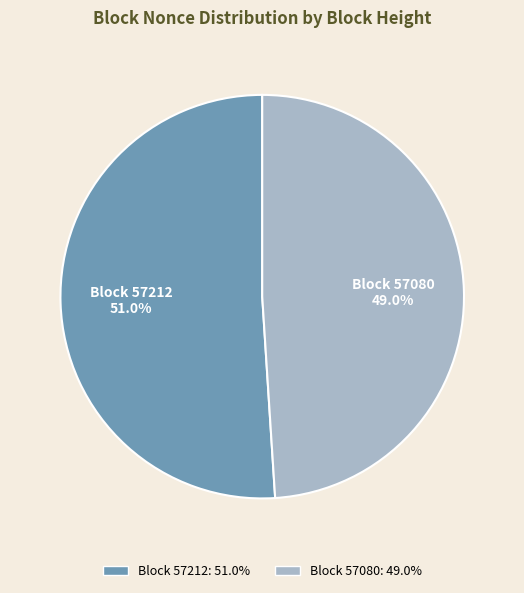

Rank the categories by value from highest to lowest.

Block 57212, Block 57080